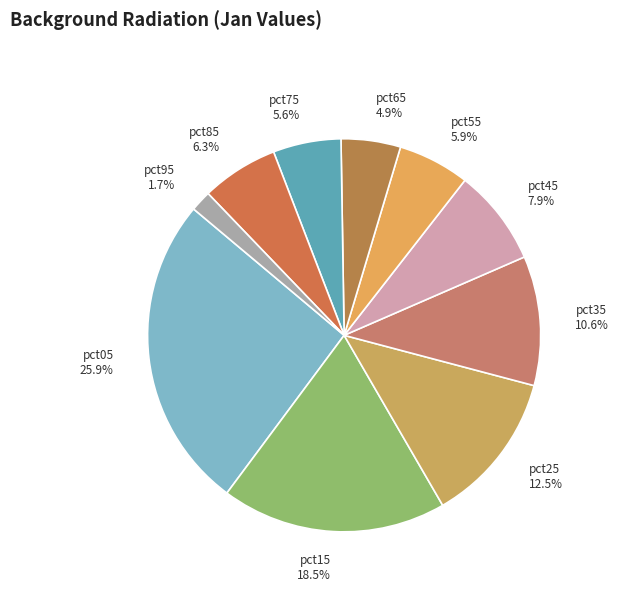

What percentage is the pct45 slice, to the nearest percent?

8%